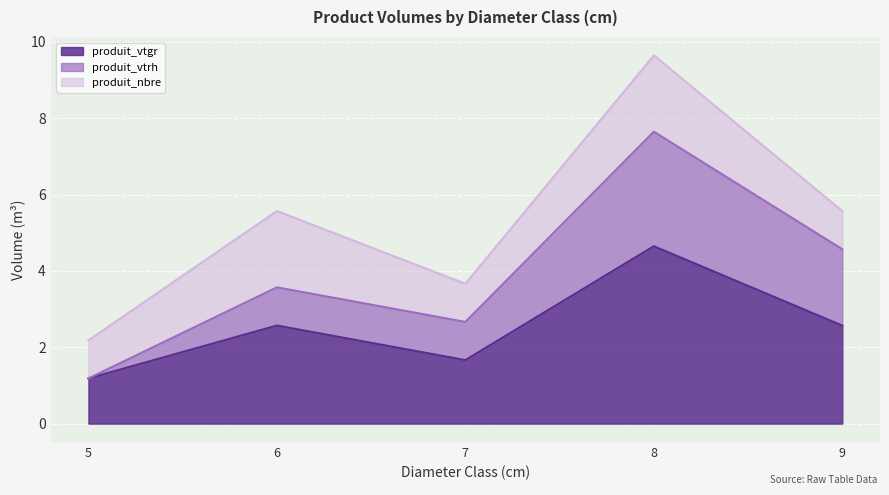

List the series in order of their peak value, highest first.

produit_vtgr, produit_vtrh, produit_nbre